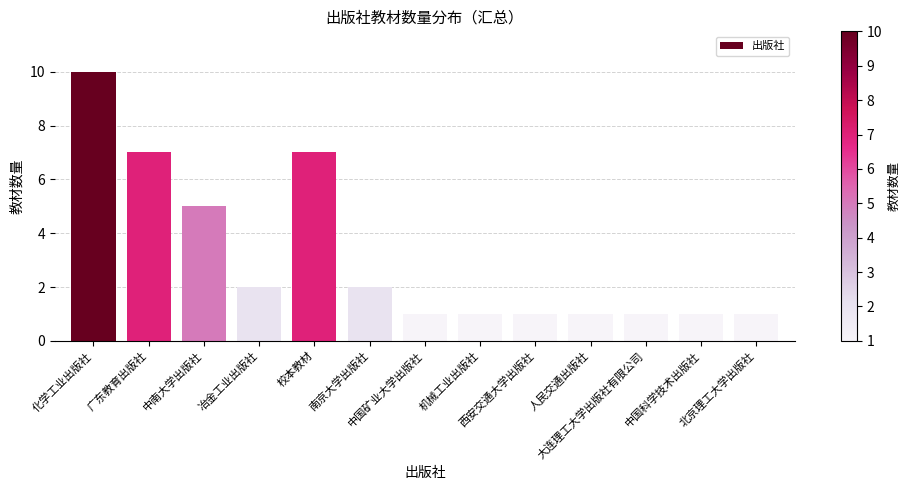

What is the label of the 4th bar from the left?

冶金工业出版社